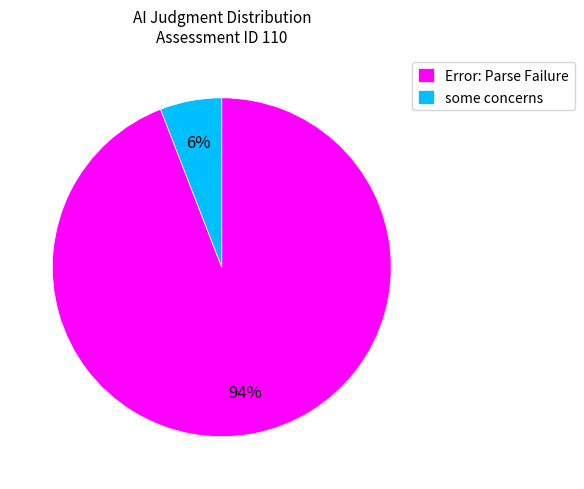

To the nearest percent, what portion does some concerns represent?

6%